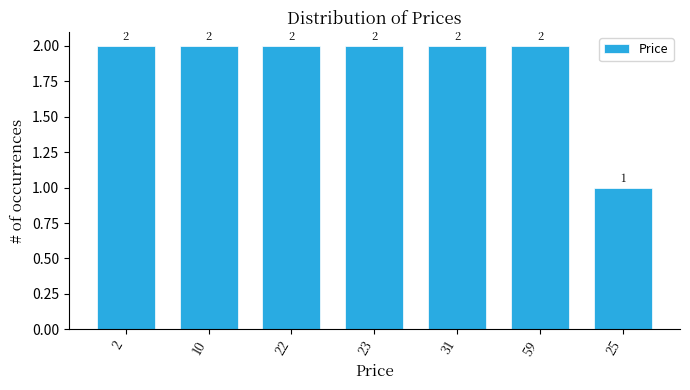

Reading left to right, what are all the values shown in this chart?

2	2	2	2	2	2	1